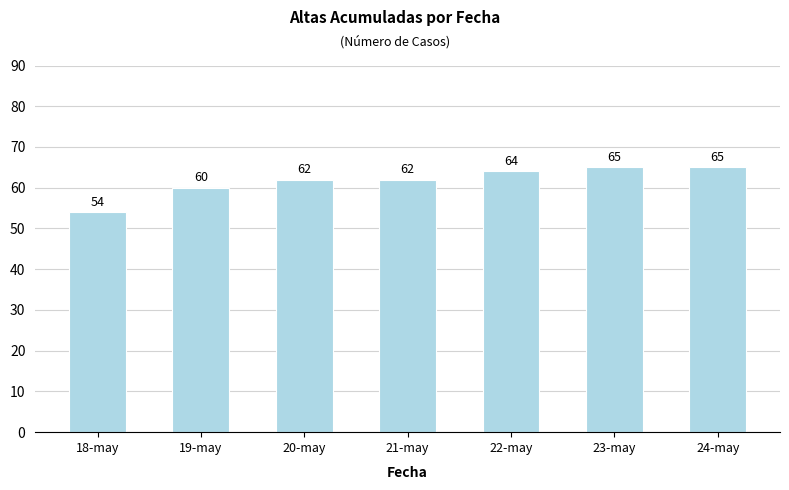

What is the greatest value displayed?

65